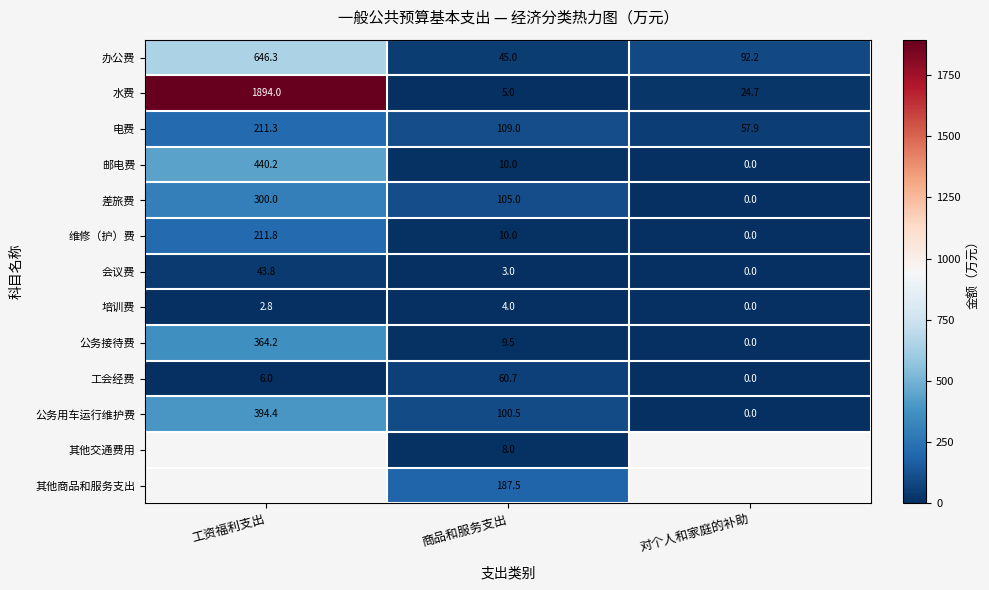

How many positive values does the 会议费 series have?

2